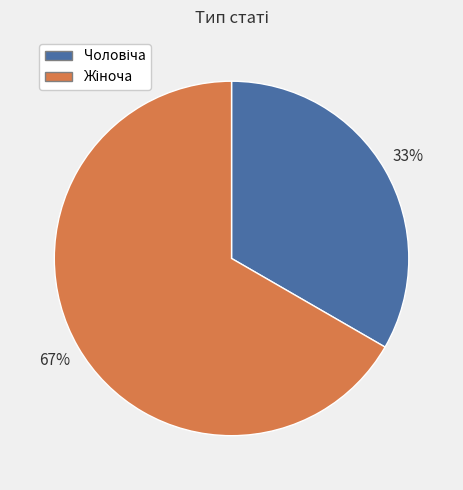

To the nearest percent, what is the average slice percentage?

50%